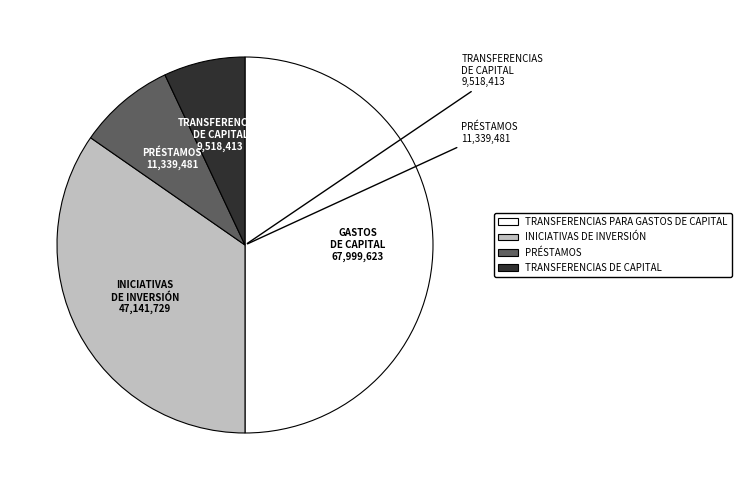

Is the sum of INICIATIVAS DE INVERSIÓN and TRANSFERENCIAS DE CAPITAL greater than half?

No